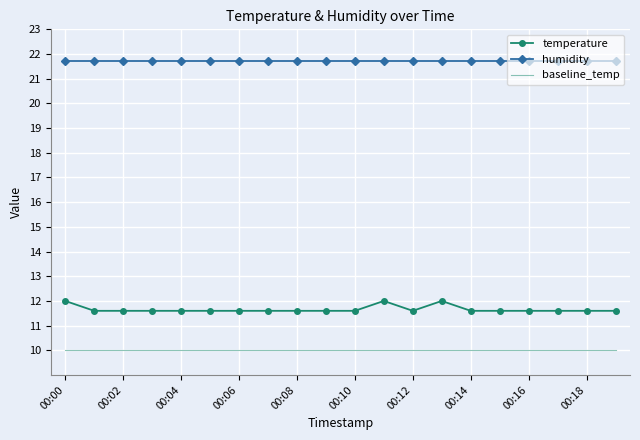

What is the lowest value of the baseline_temp series?

10.0